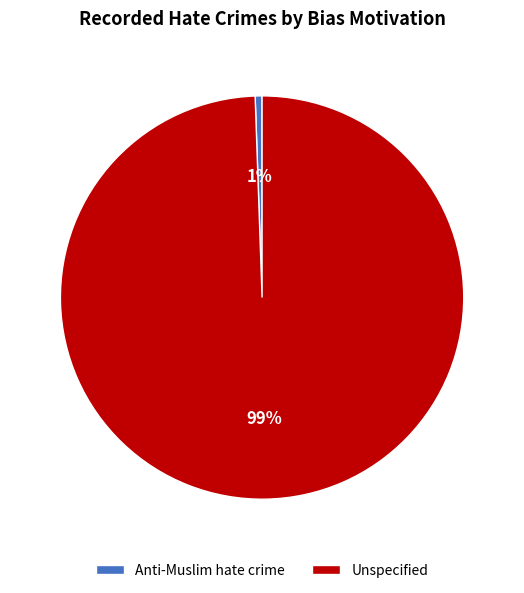

Rank the categories by value from highest to lowest.

Unspecified, Anti-Muslim hate crime